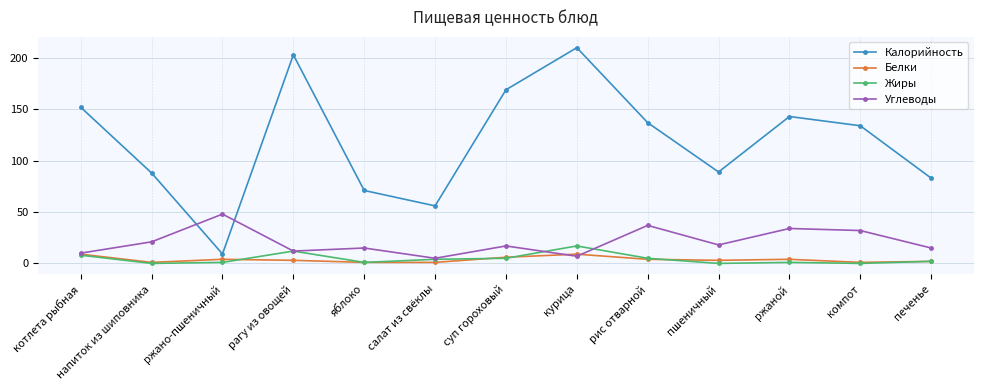

Is the value of Жиры at котлета рыбная greater than the value of Калорийность at пшеничный?

No